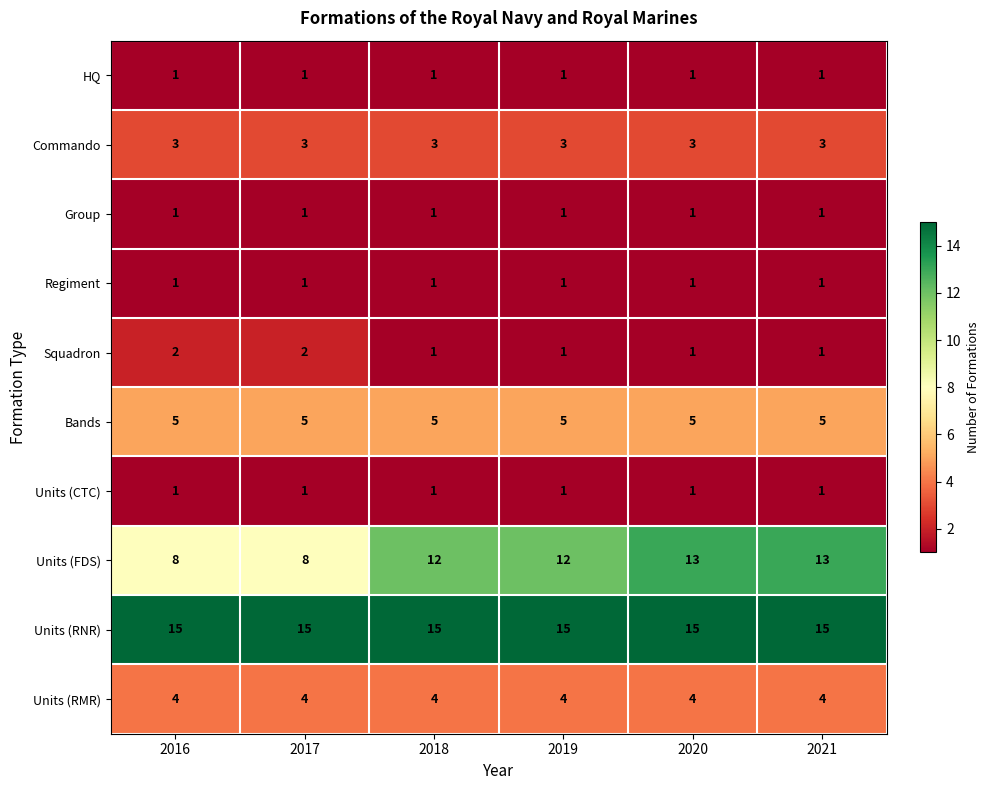

What is the maximum value shown in the chart?

15